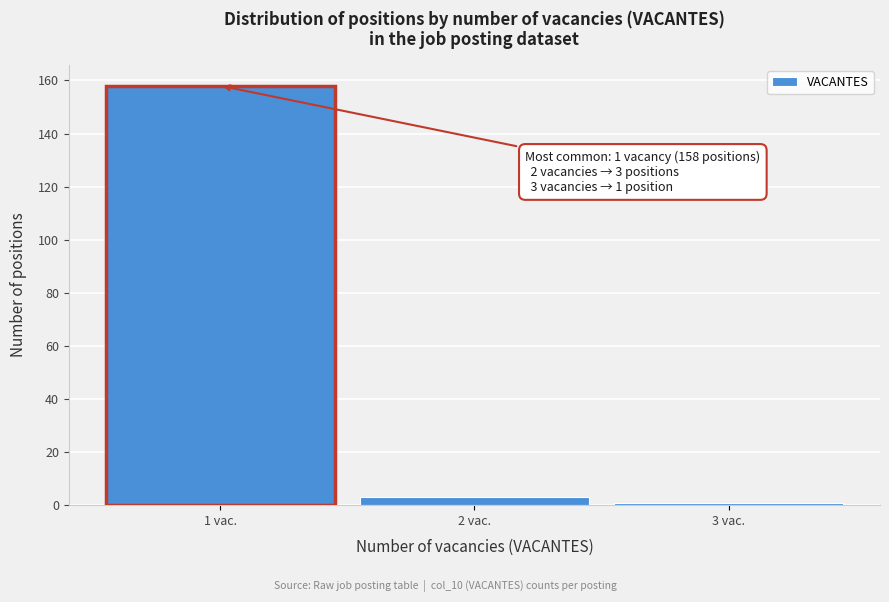

Reading left to right, extract all data points from this chart.

1 vac.=158	2 vac.=3	3 vac.=1